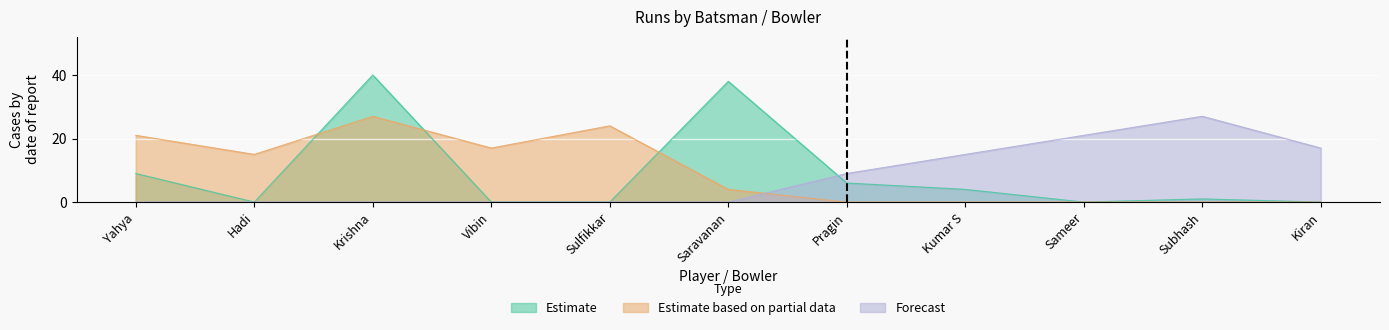

What is the difference between the second highest and second lowest values in the Forecast series?

21